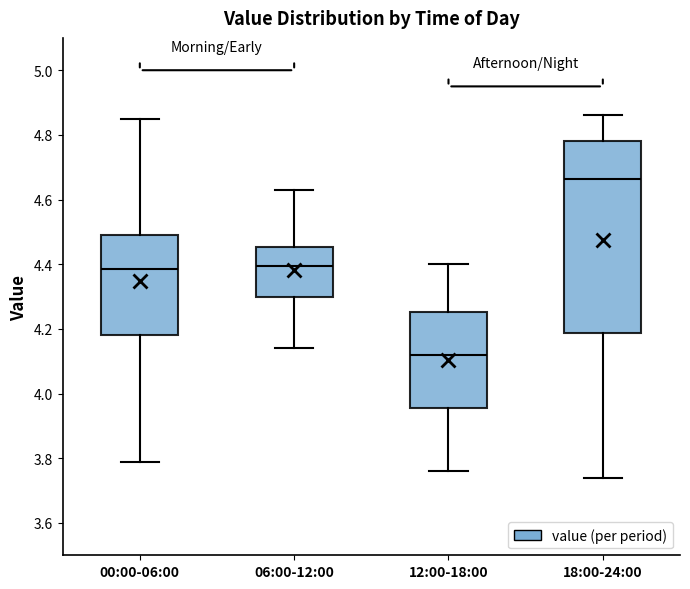

Which box is the tallest, from its lower edge to its upper edge?

18:00-24:00